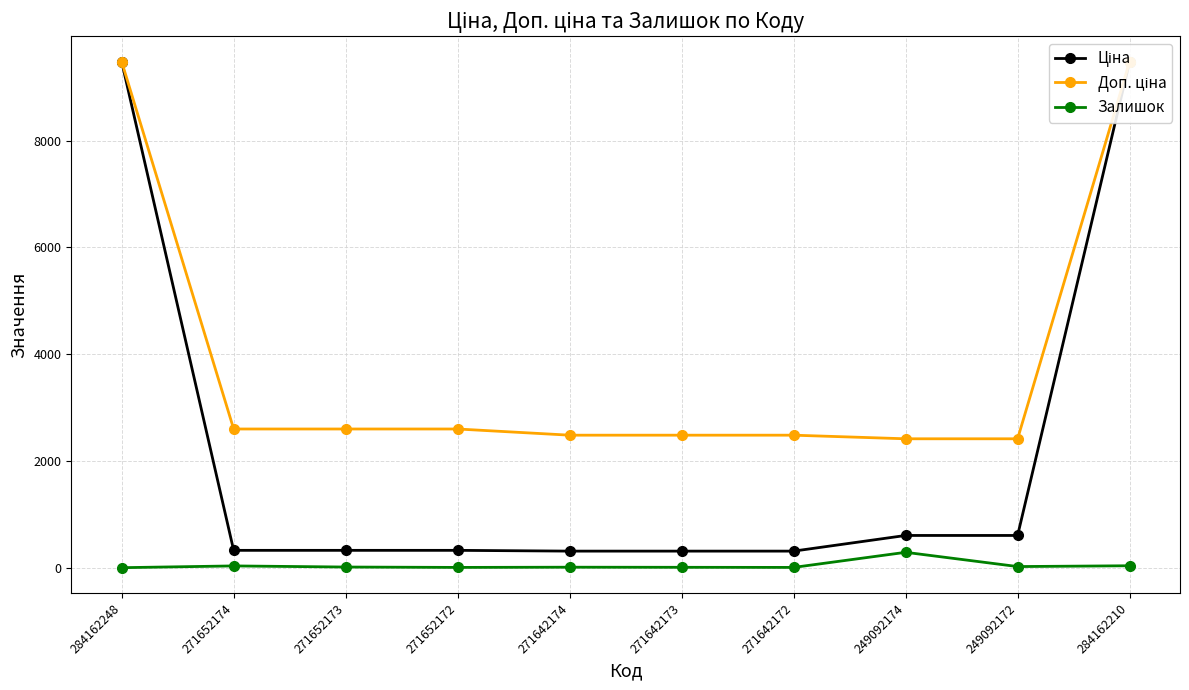

How many data points in Доп. ціна are less than 2598?

5